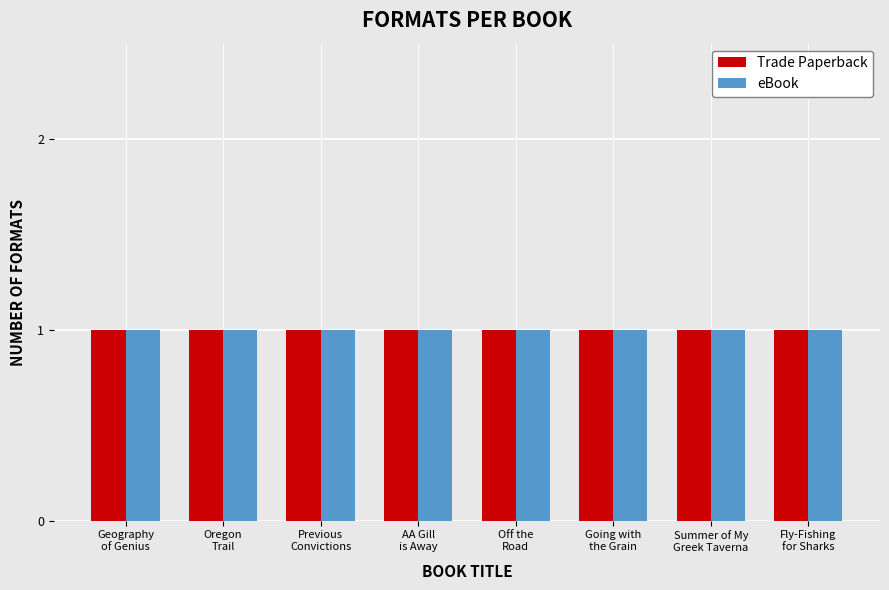

Which series has the largest total across all categories?

Trade Paperback